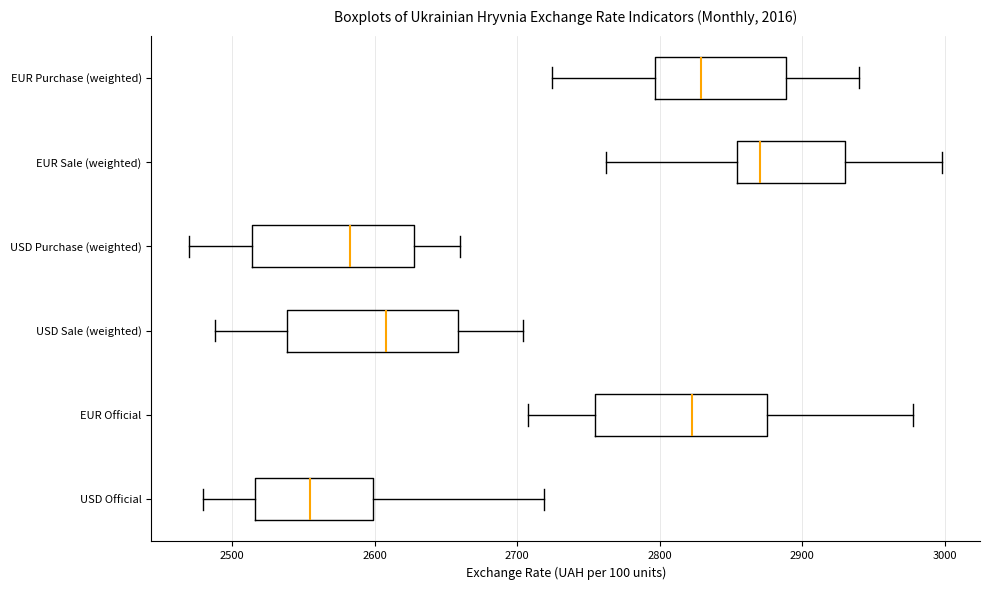

Which box's median line is the furthest to the left?

USD Official